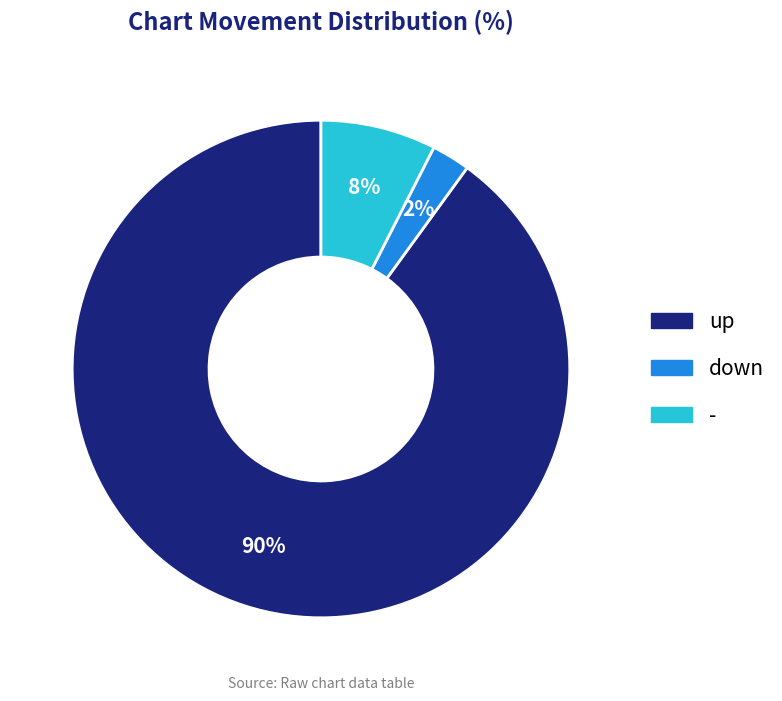

To the nearest percent, what is the average slice percentage?

33%